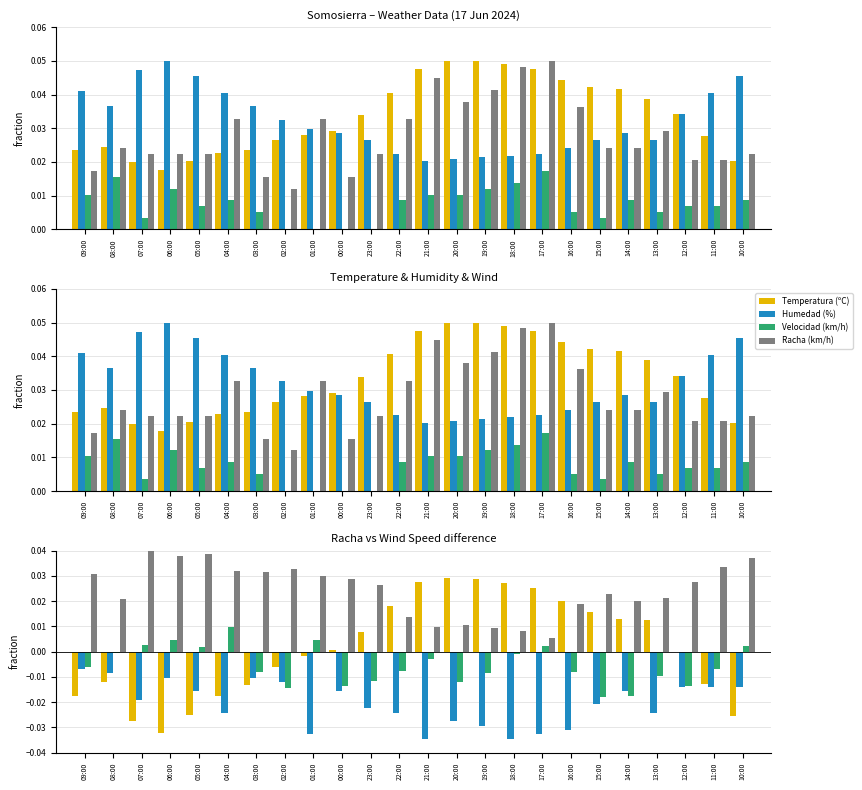

What is the label of the 11th bar from the right?

20:00